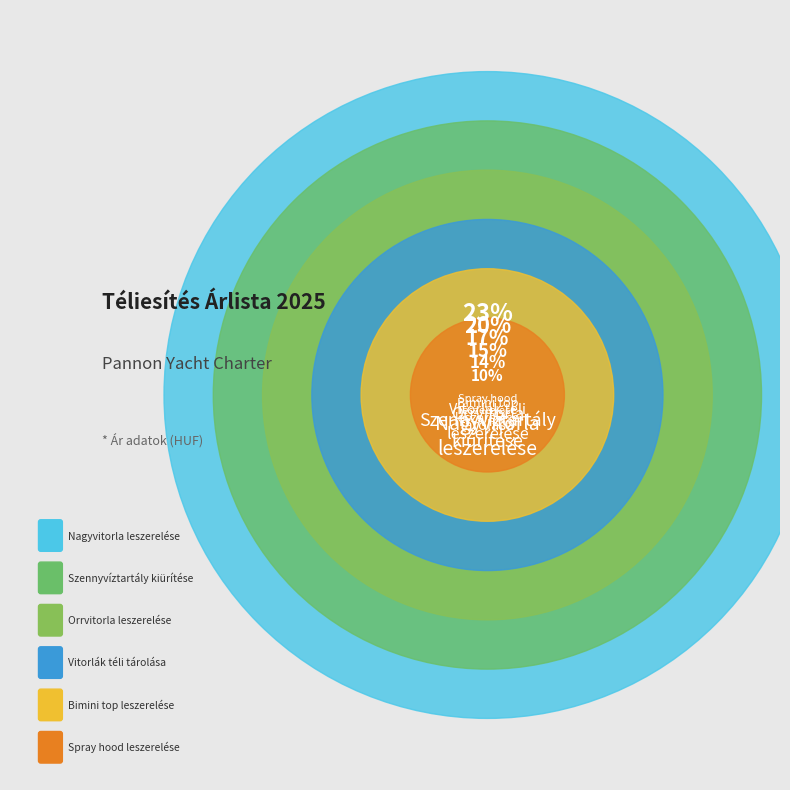

Does Orrvitorla
leszerelése account for over 50% of the chart?

No